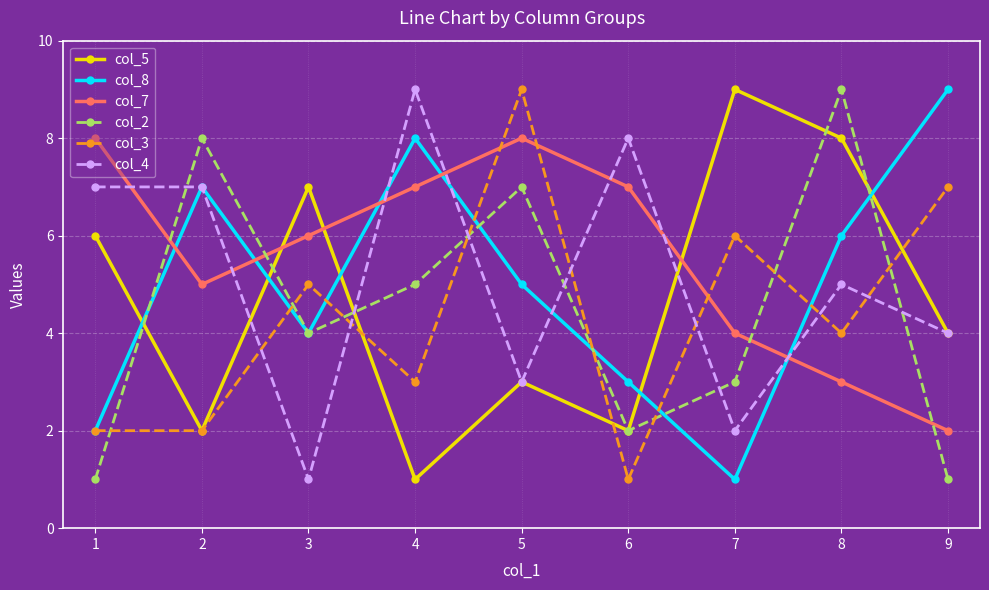

At 7, list the series in order from largest to smallest.

col_5, col_3, col_7, col_2, col_4, col_8